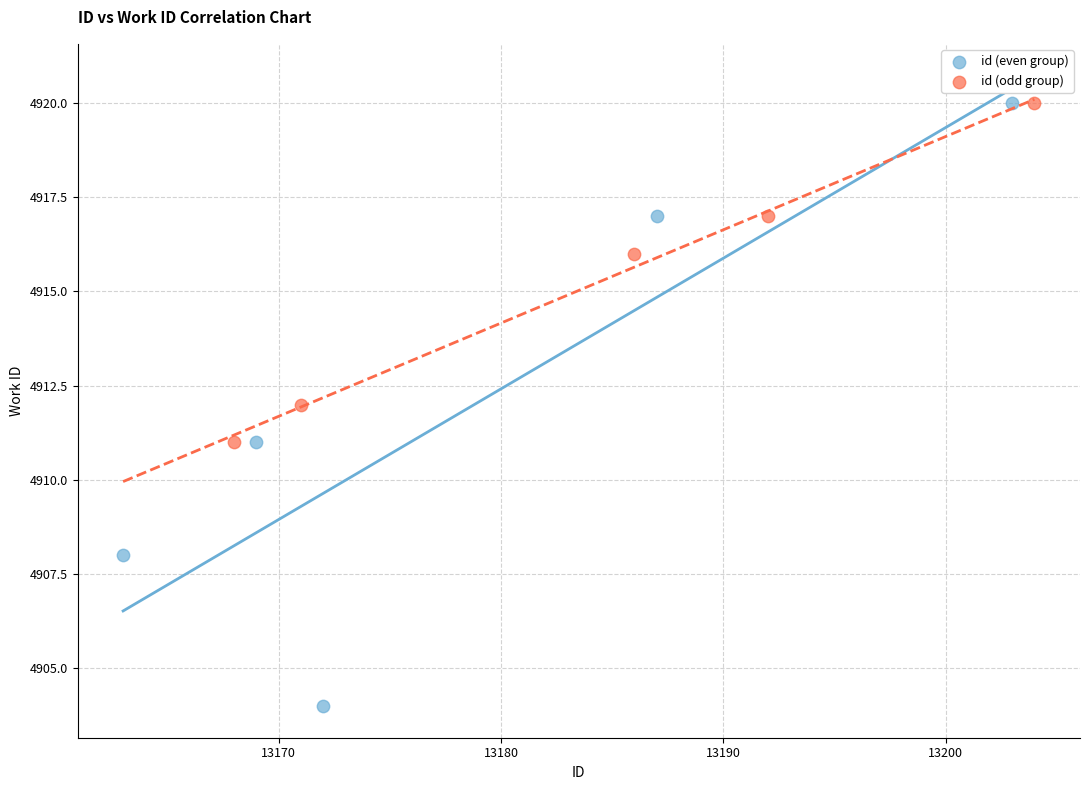

Which series contains the lowest Y value?

id (even group)